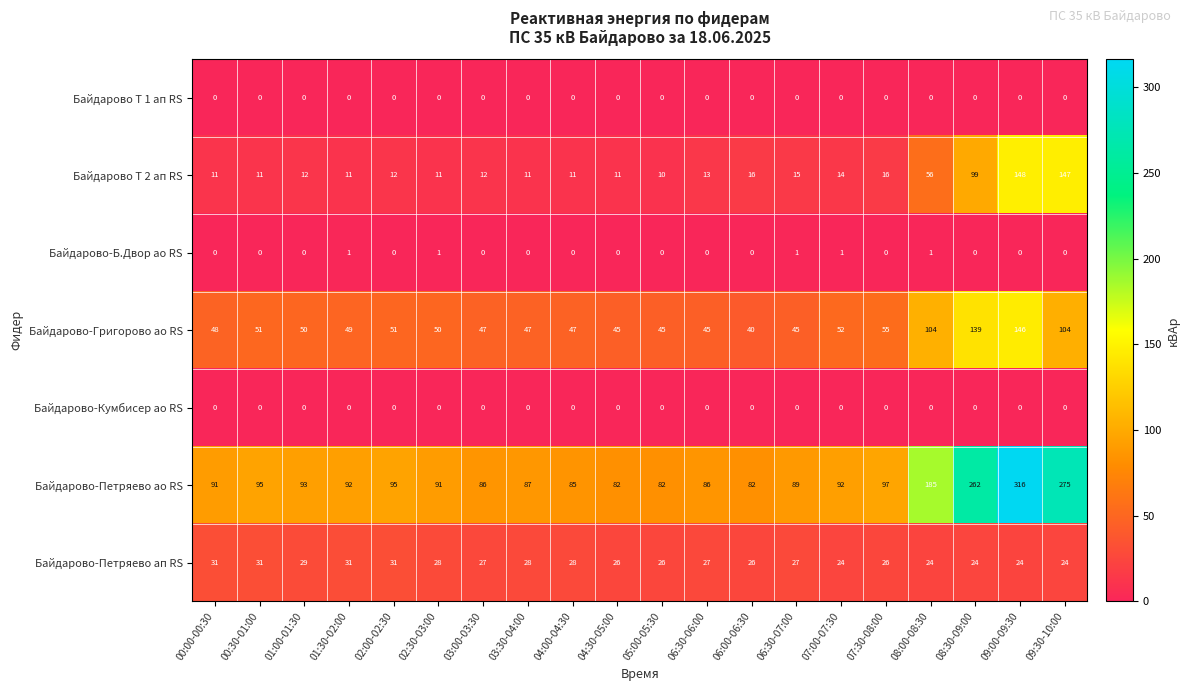

Read the Байдарово-Петряево ап RS value at 07:00-07:30.

24